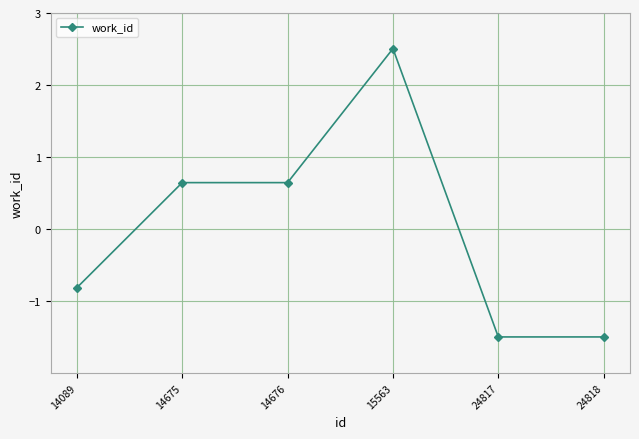

What is the value of the 1st point from the left?

-0.8